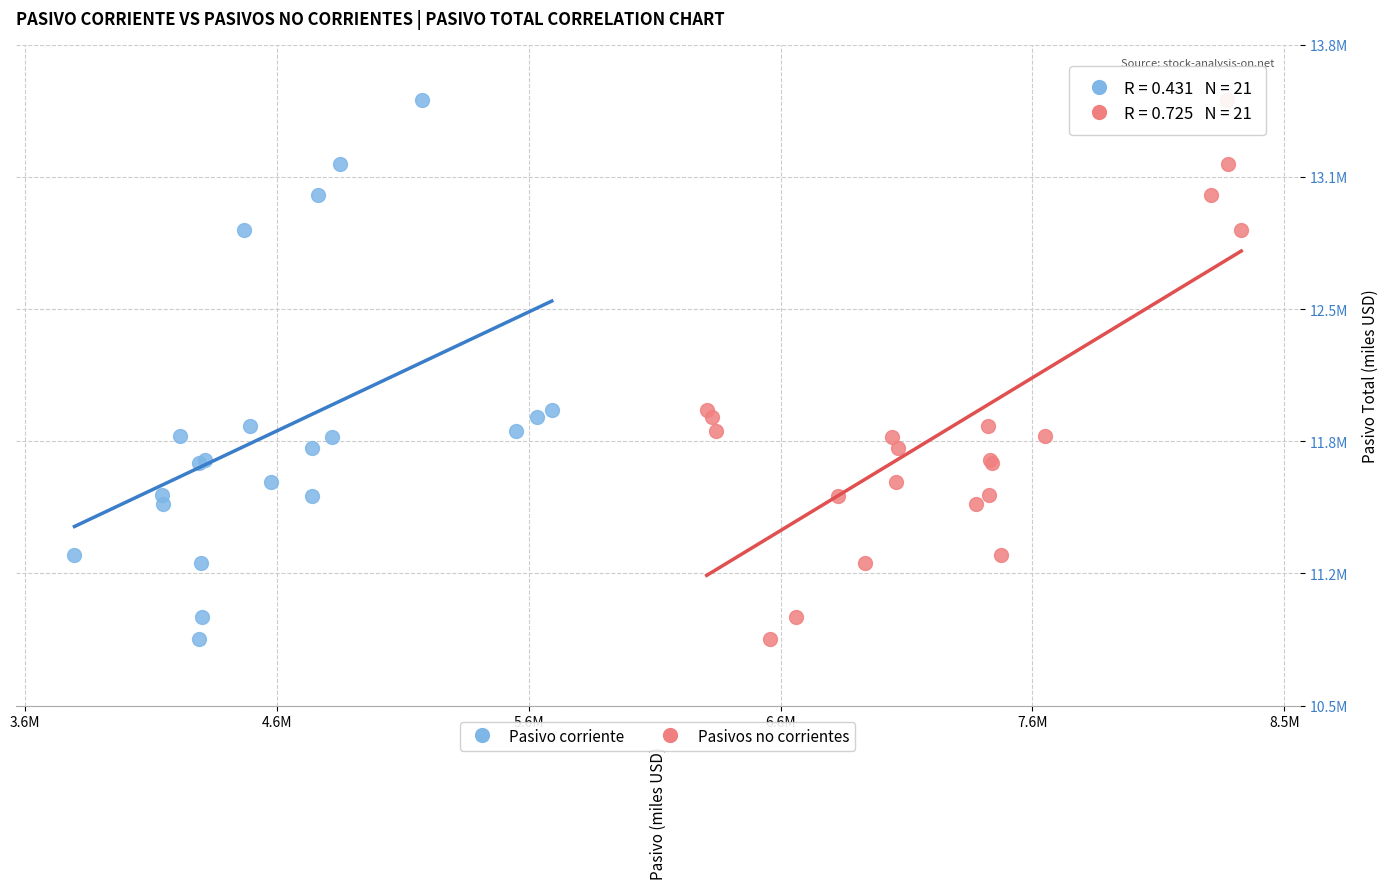

What are all the series names shown in the legend?

Pasivo corriente, Pasivos no corrientes